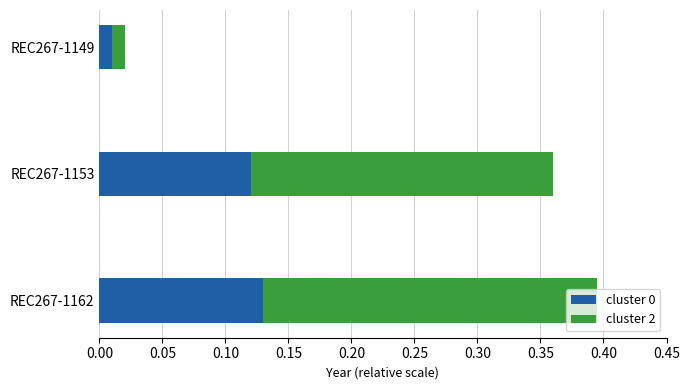

Rank the categories by cluster 0 value from lowest to highest.

REC267-1149, REC267-1153, REC267-1162